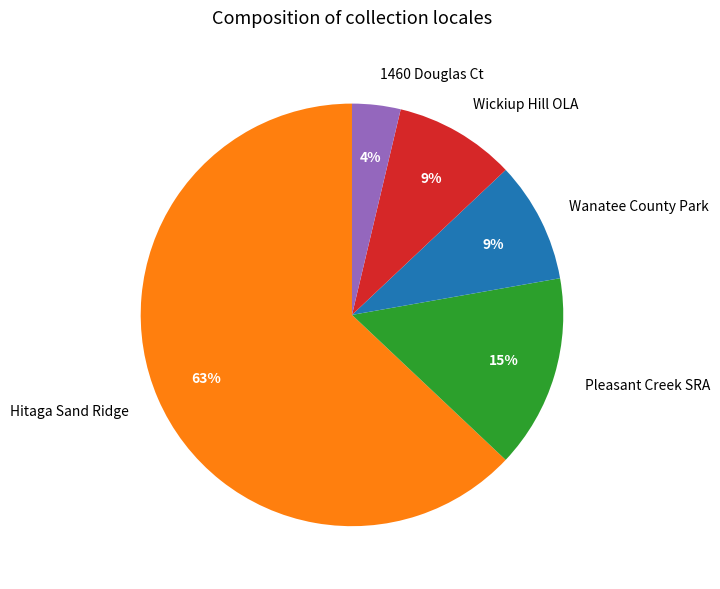

How many slices are in this pie chart?

5